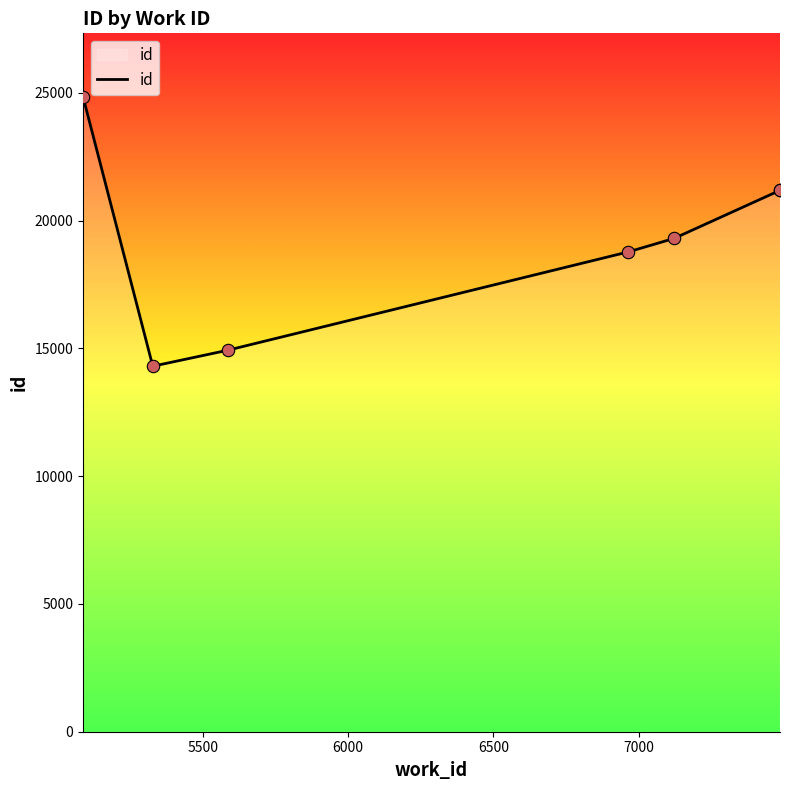

Approximately how many times larger is the value at 6500 compared to 5500?

1.3